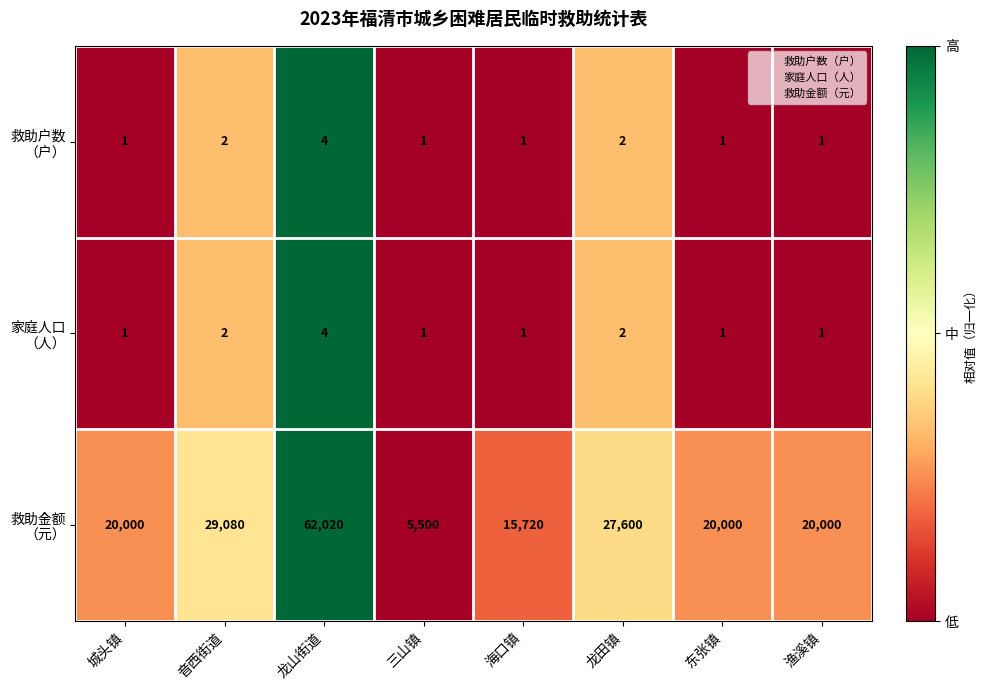

What is the greatest value displayed?

62020